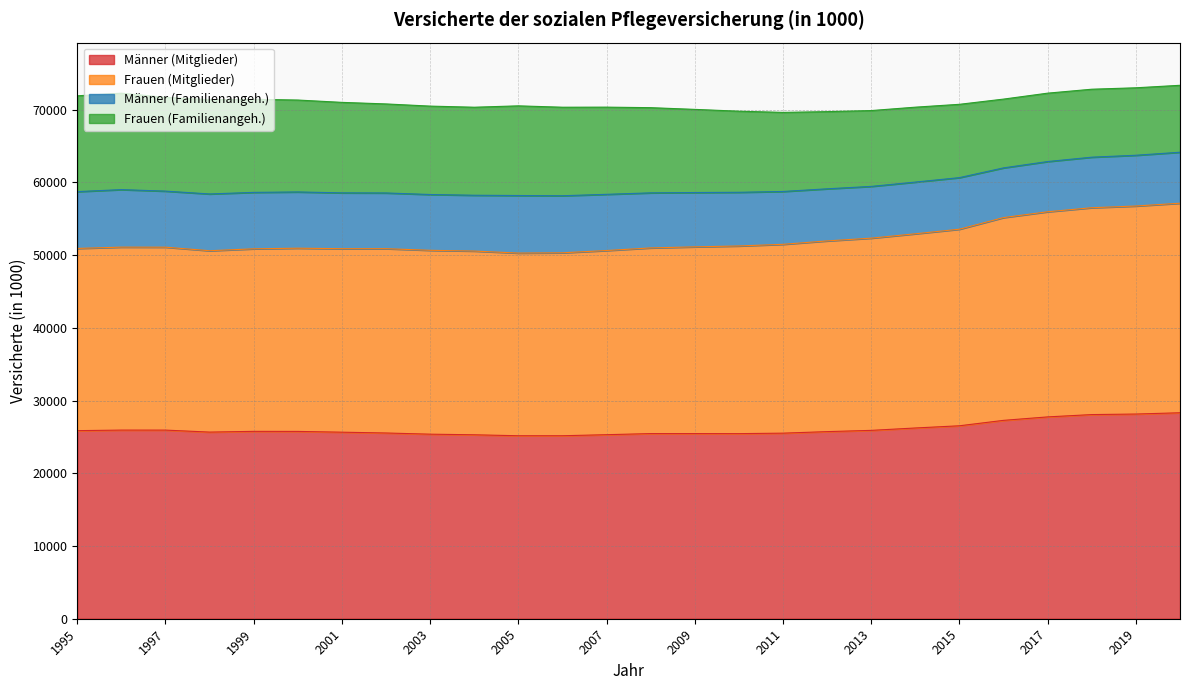

What is the smallest value displayed?

25160